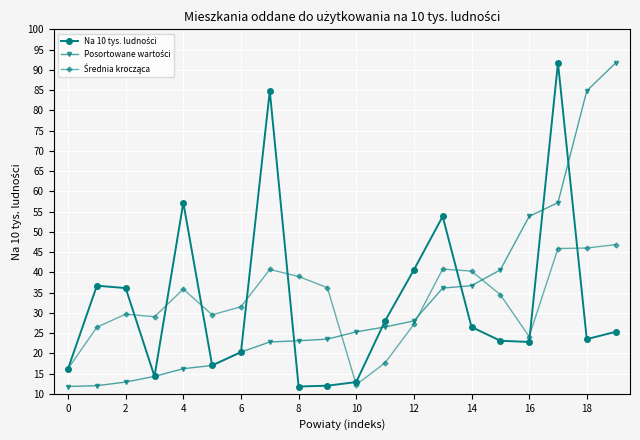

What is the minimum value shown in the chart?

11.8